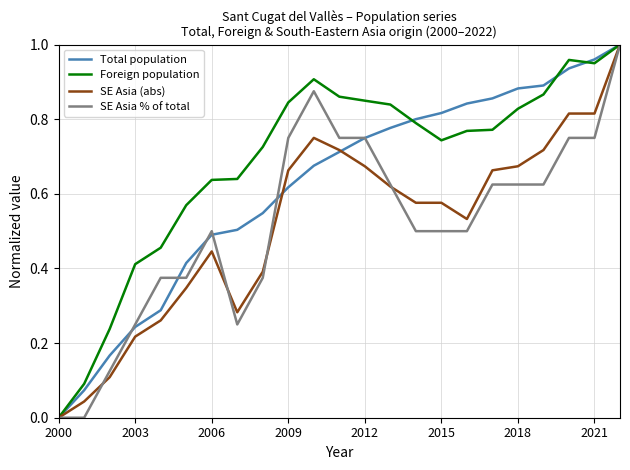

Which series has the largest total across all categories?

Foreign population